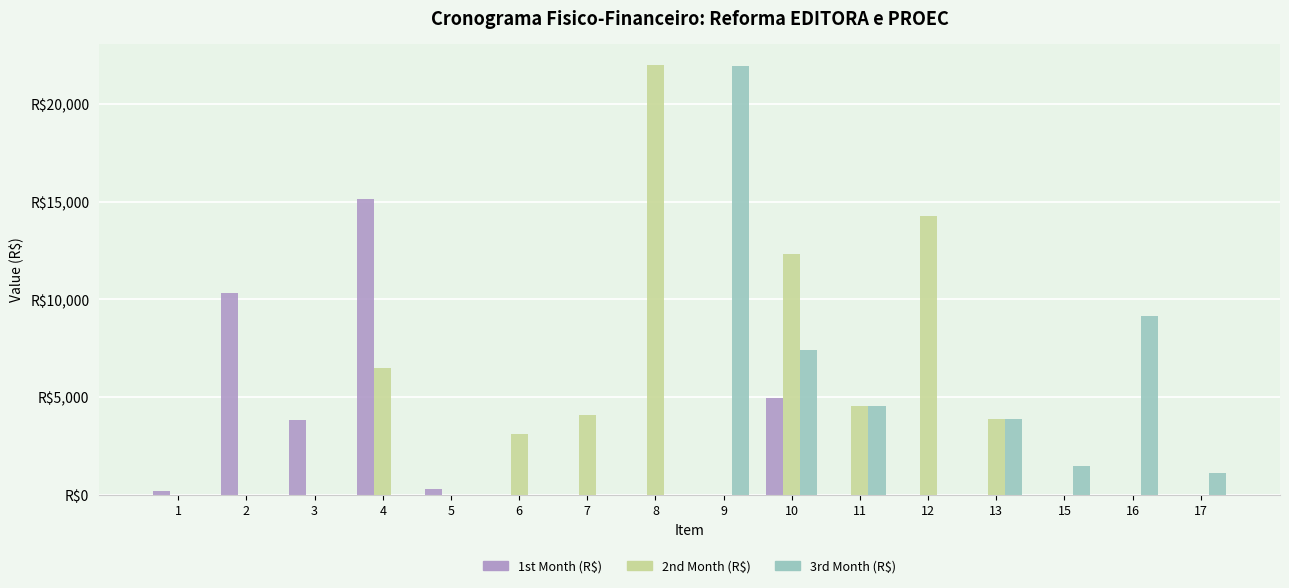

Does the chart contain stacked bars?

No